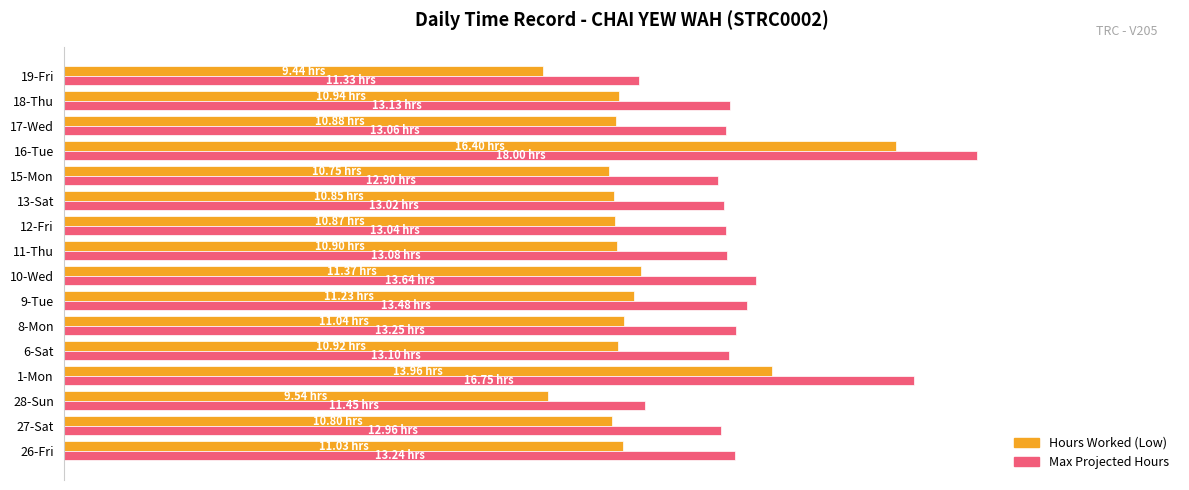

What is the average value of the Max Projected Hours series?

13.5